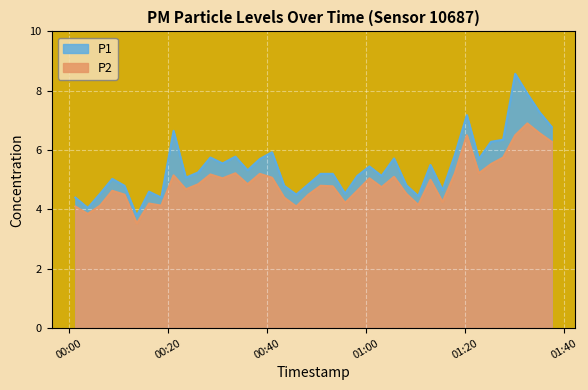

What is the difference between the P2 values at 2022-12-18T00:43:27 and 2022-12-18T00:31:01?

0.6